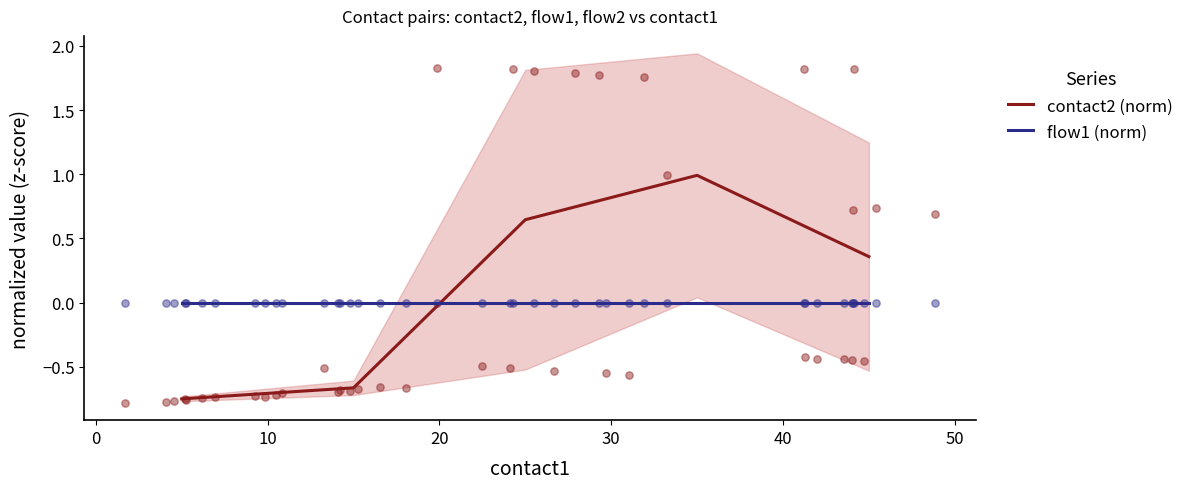

True or false: flow1 (norm) and contact2 (norm) cross at least once.

True